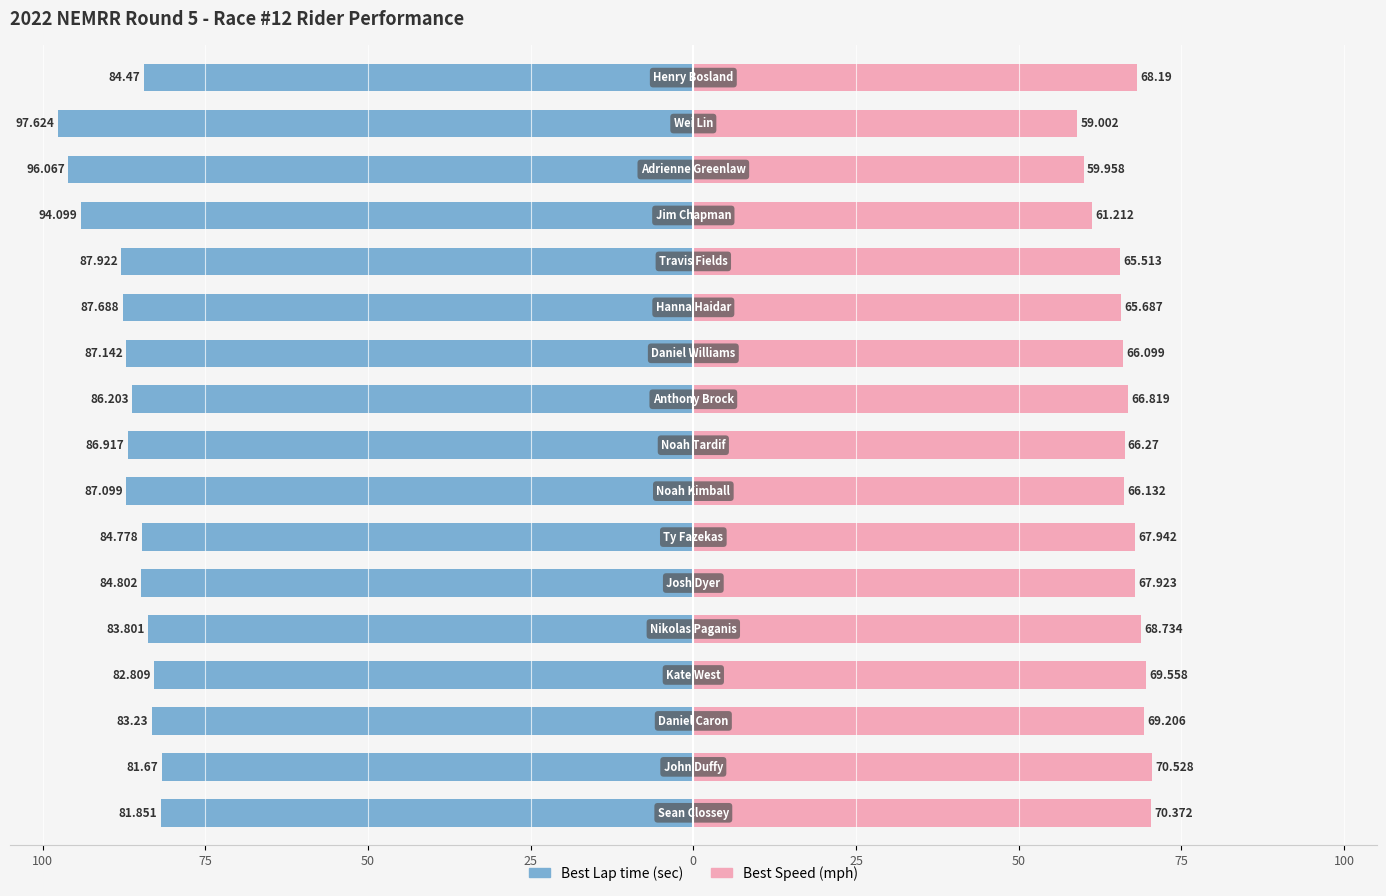

What is the difference between the second highest and second lowest values in the Best Lap time series?

14.2